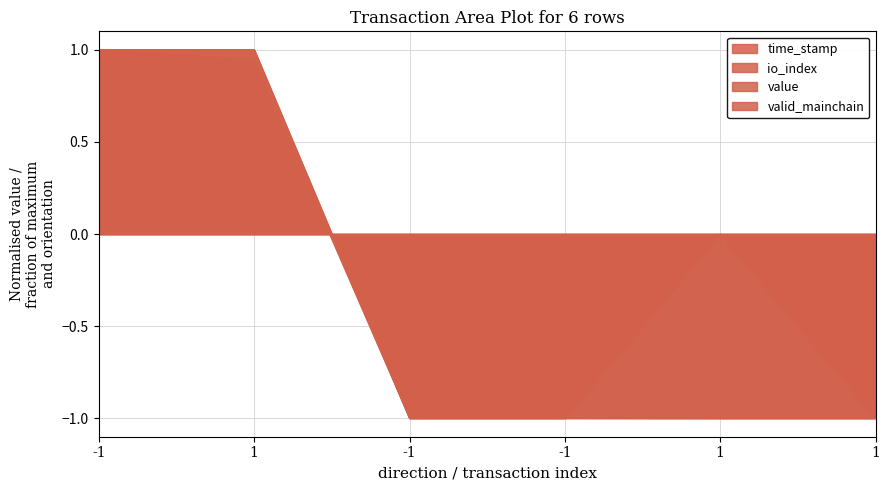

Count the io_index values in the range -1 to 1.

6